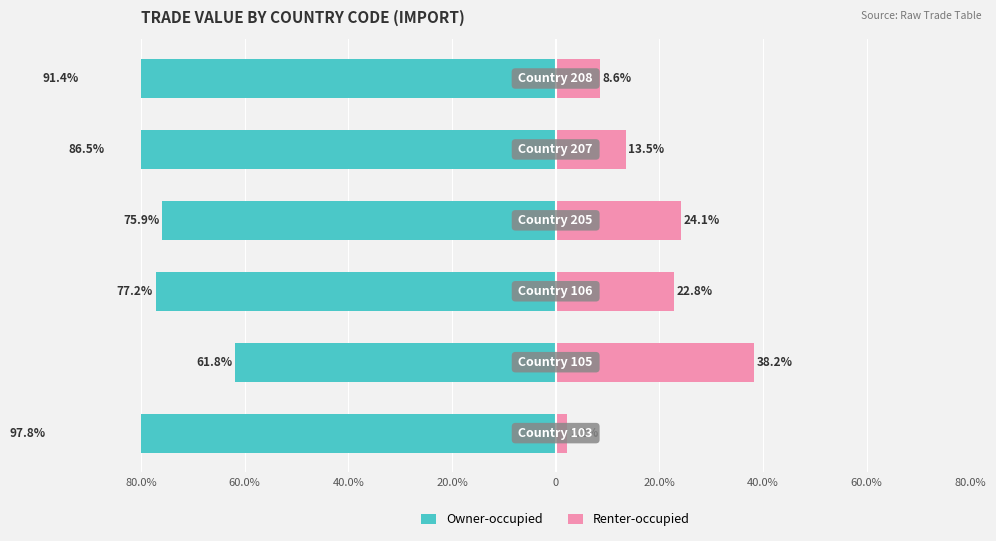

How many data points in Renter-occupied are above 22?

3